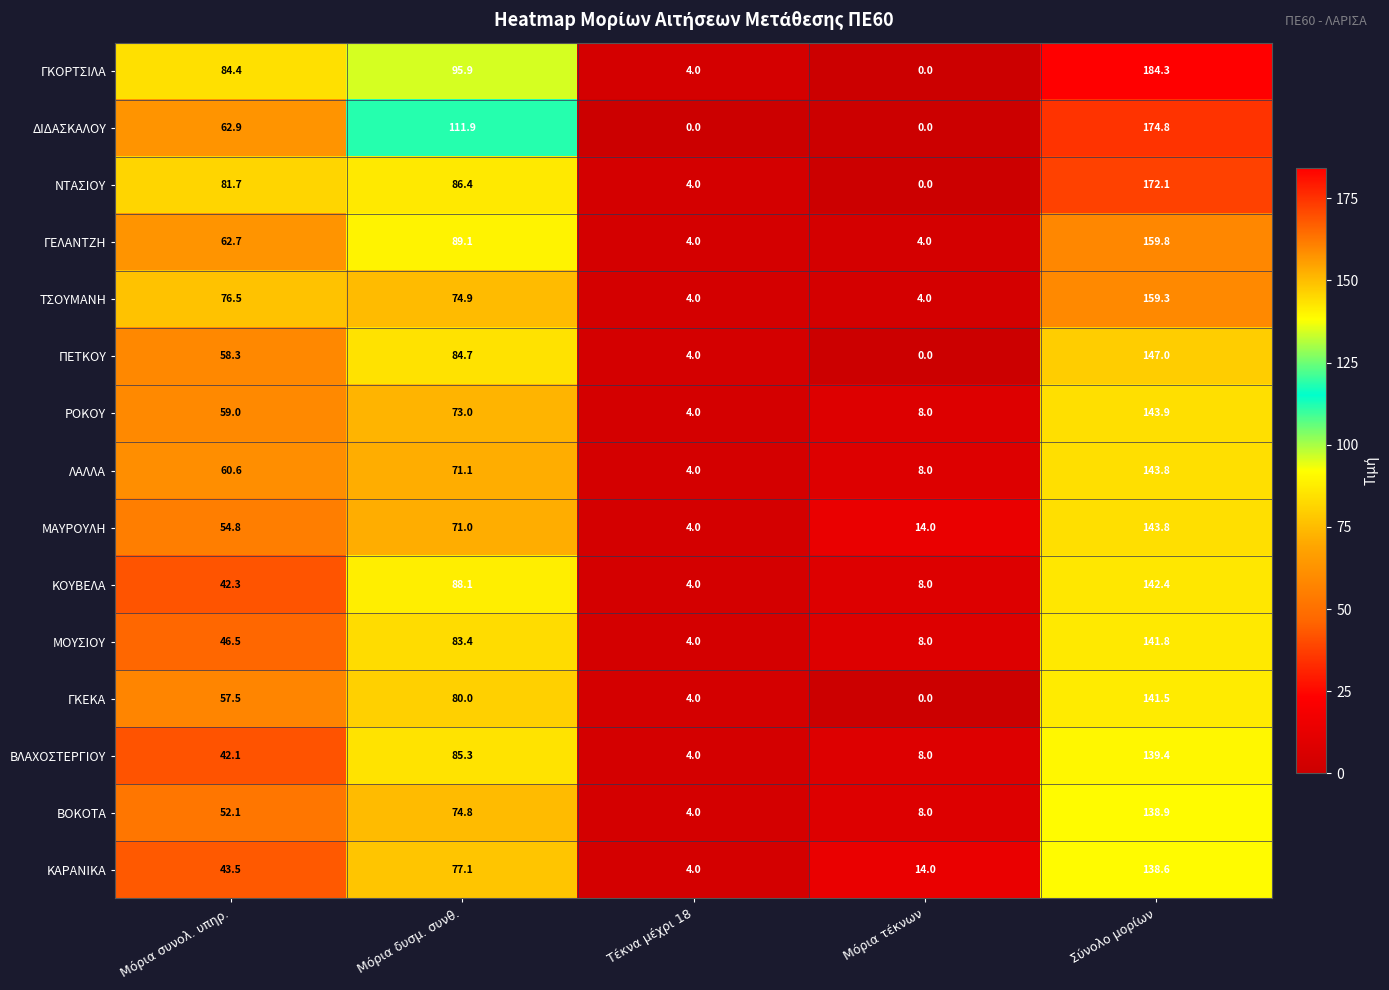

What is the difference between the highest and lowest values at Μόρια συνολ. υπηρ.?

42.3